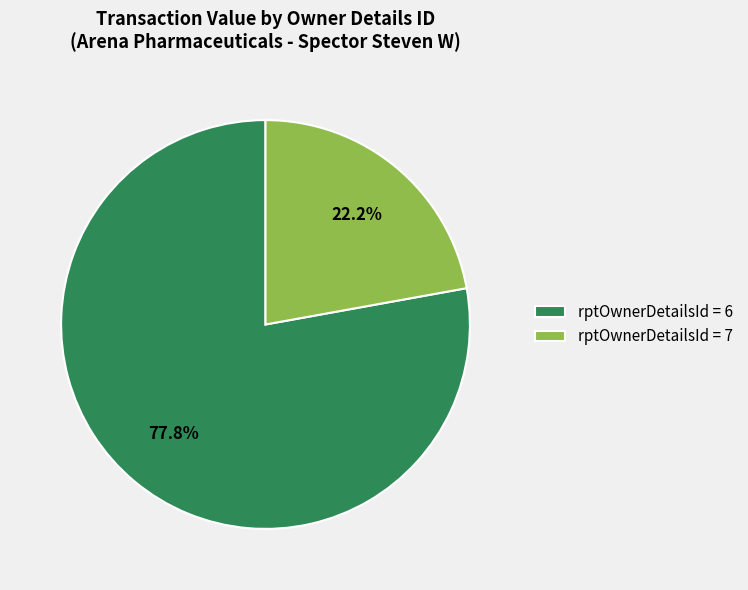

Rank the categories by value from highest to lowest.

rptOwnerDetailsId = 6, rptOwnerDetailsId = 7